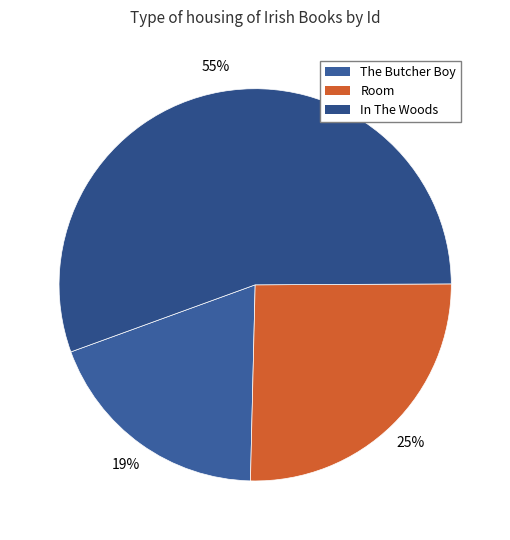

Rank the categories by value from lowest to highest.

The Butcher Boy, Room, In The Woods